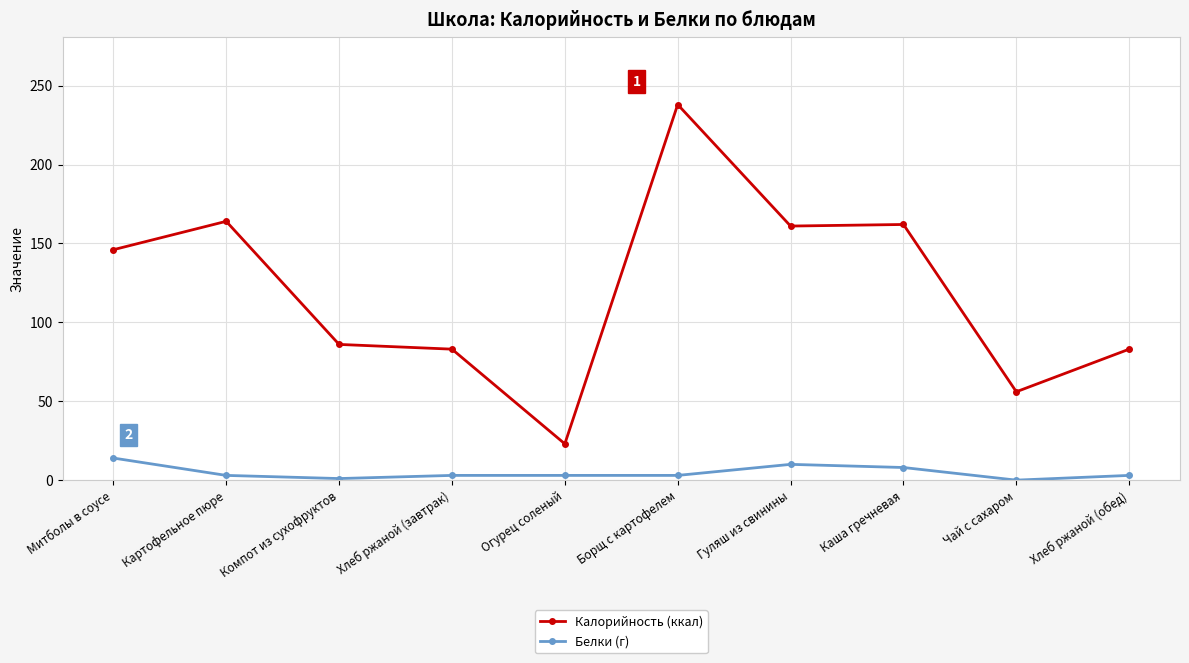

The Калорийность (ккал) series shows 161 at Гуляш из свинины. True or false?

True